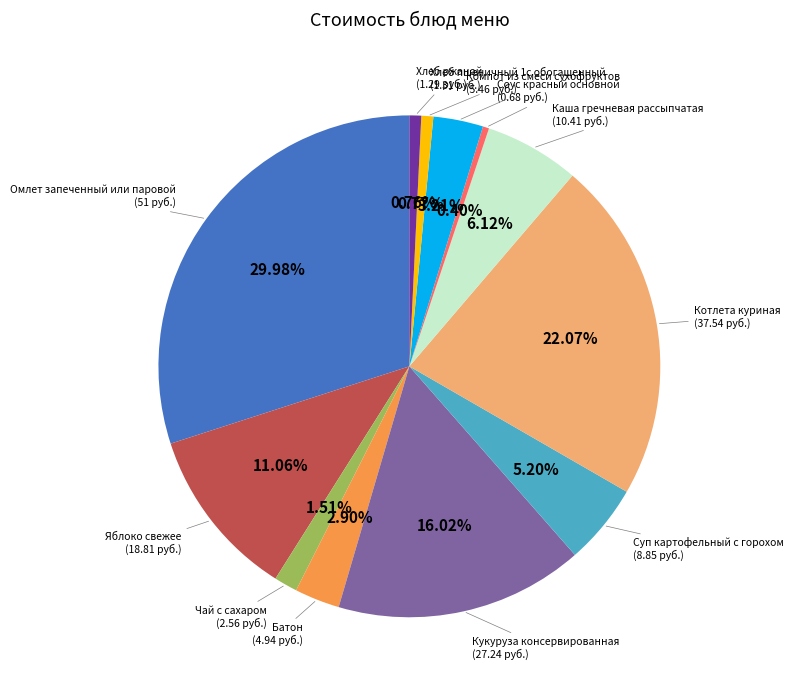

Does any single category account for the majority?

No